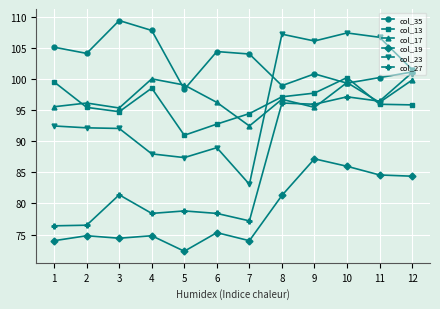

True or false: col_19 has more than 0 points higher than both neighbors.

True